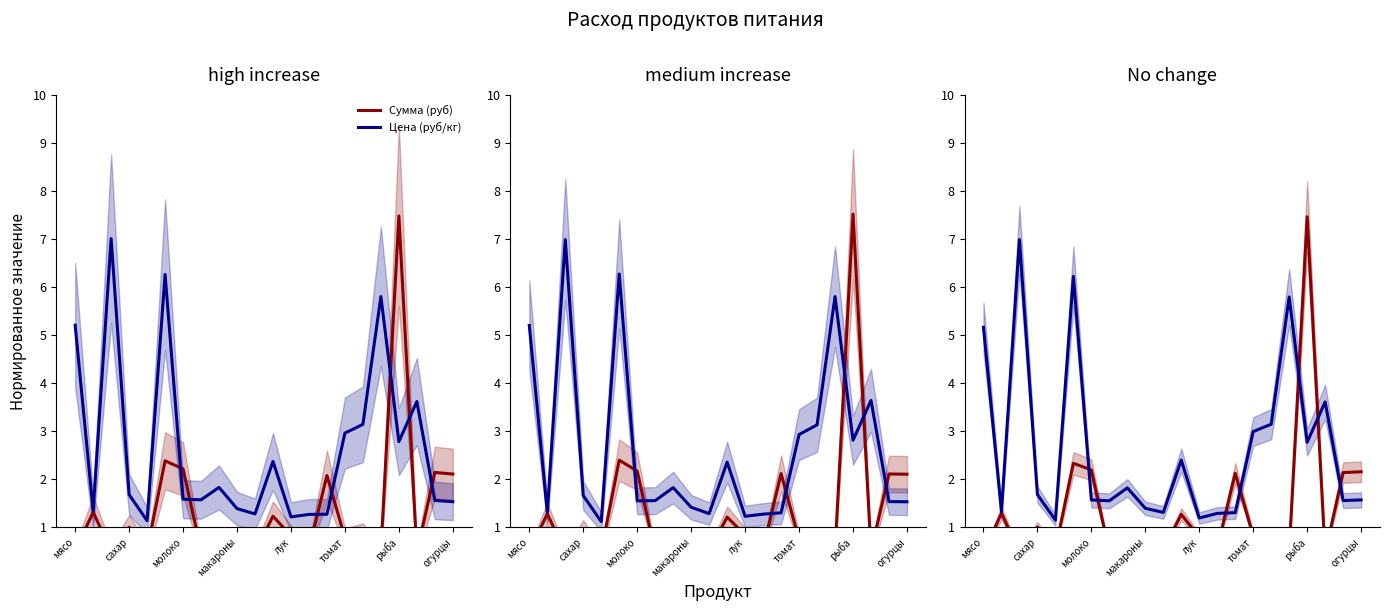

Rank the categories by Цена (руб/кг) value from lowest to highest.

лук, 12, 13, 14, 10, сахар, 9, огурцы, 20, рыба, 21, макароны, 8, 11, 18, 15, 16, 19, мясо, 17, томат, молоко